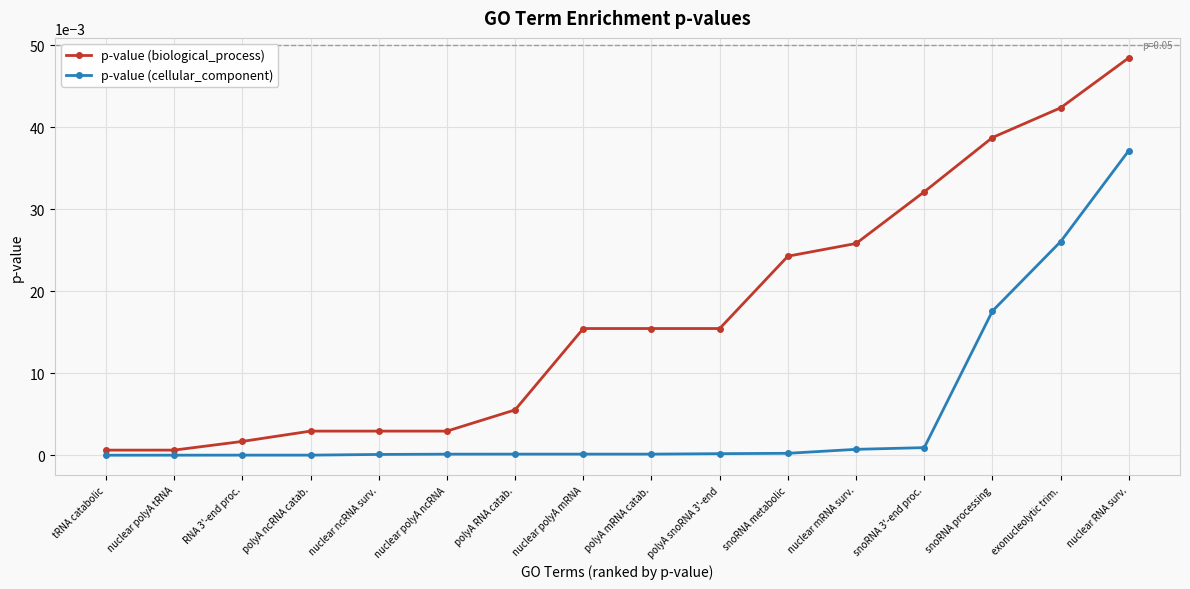

What is the label of the 5th point from the right?

nuclear mRNA surv.